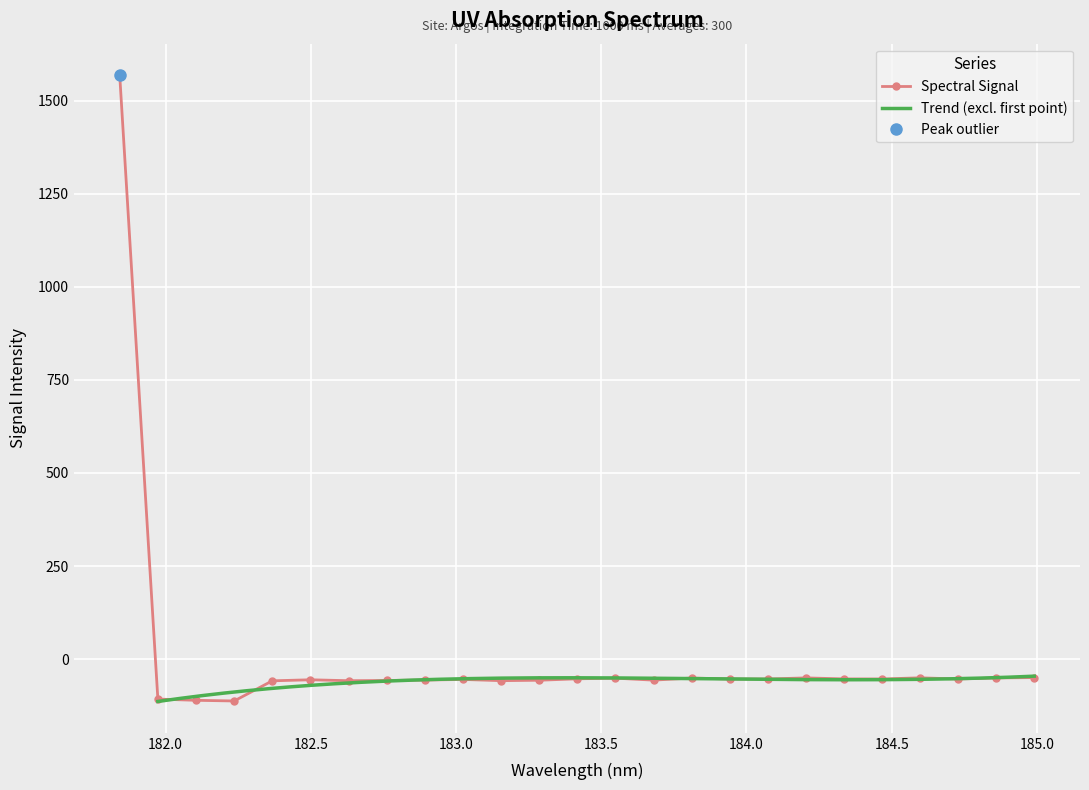

What is the value of the Spectral Signal point at the 22nd from the left?

-50.0